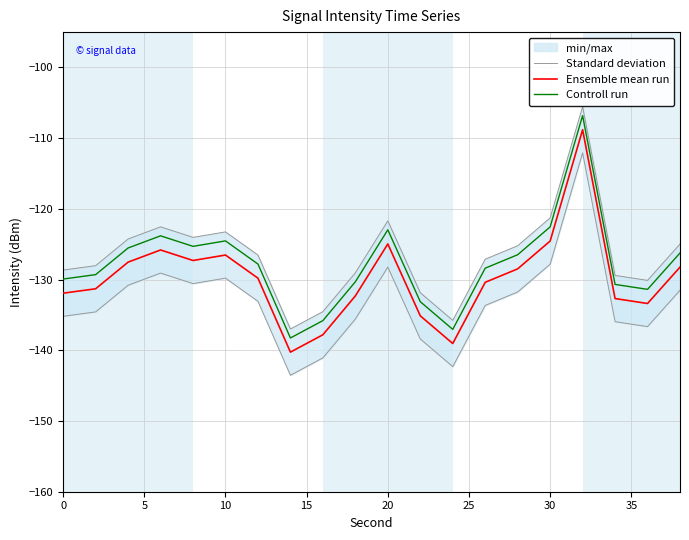

List the series in order of their peak value, lowest first.

Standard deviation, Ensemble mean run, Controll run